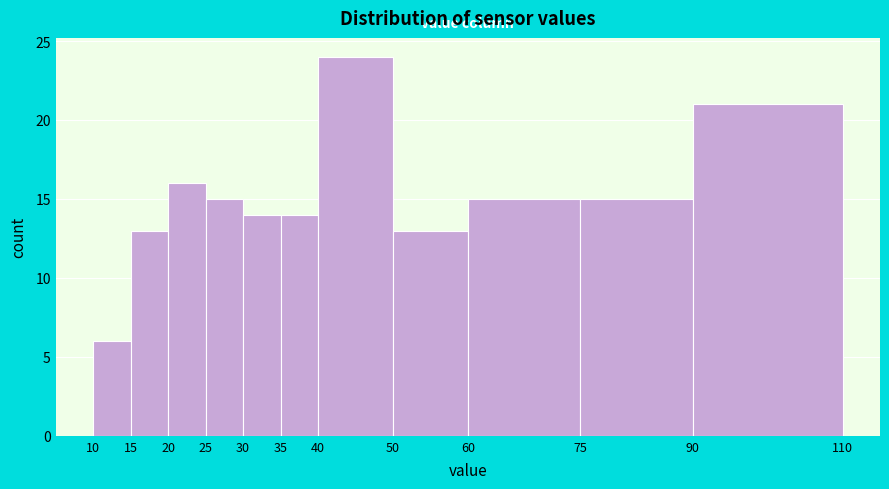

How tall is the bar that spans 60 to 75 on the x-axis? The values are not printed on the chart, so give them approximately, as read against the axis.

15